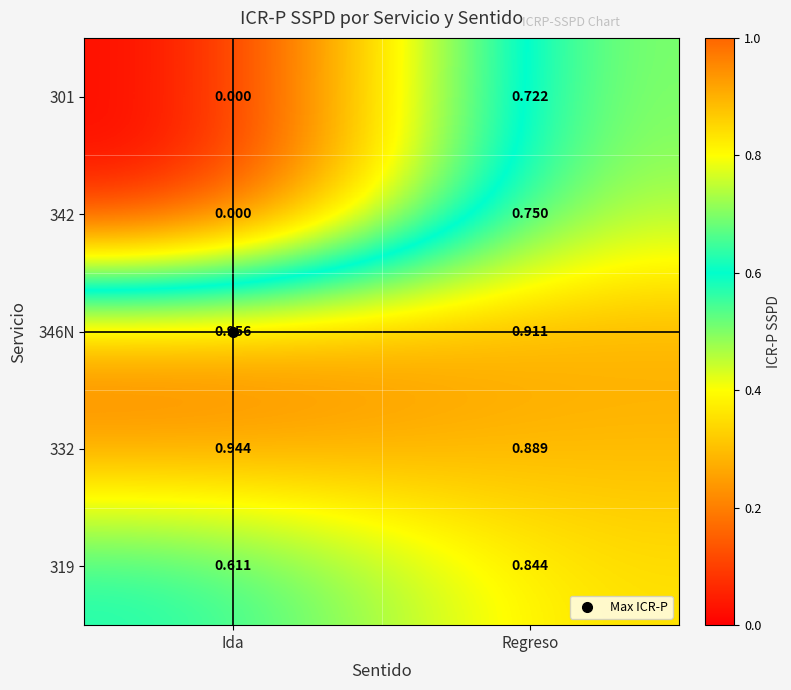

Count the number of data series in this chart.

5